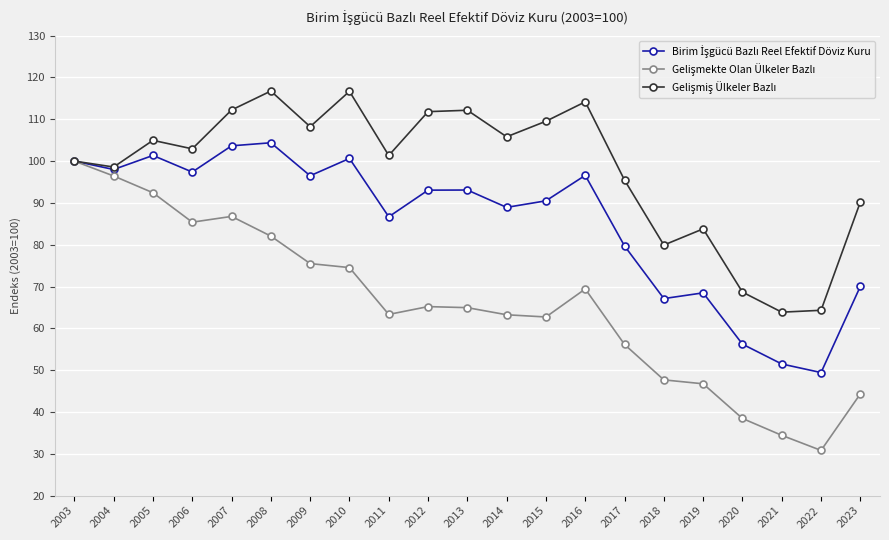

Which label corresponds to the smallest value in the chart?

2022